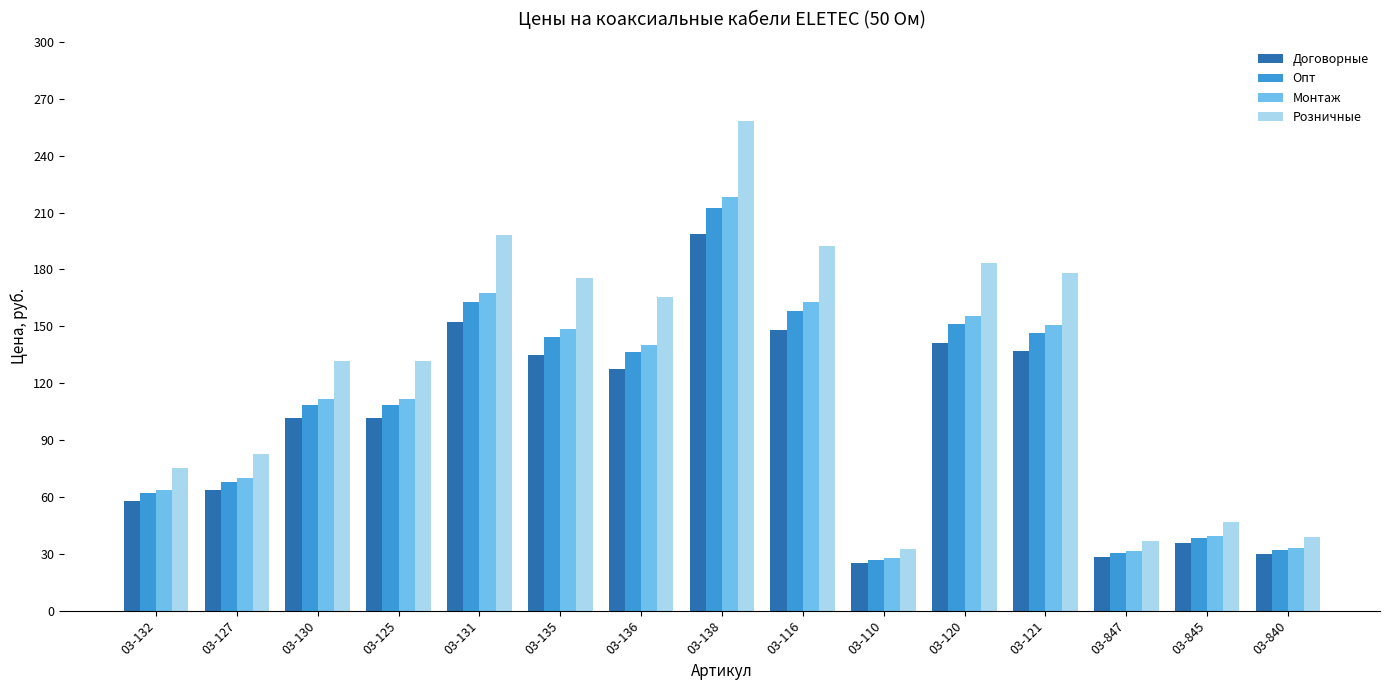

How many bars are there in total?

60